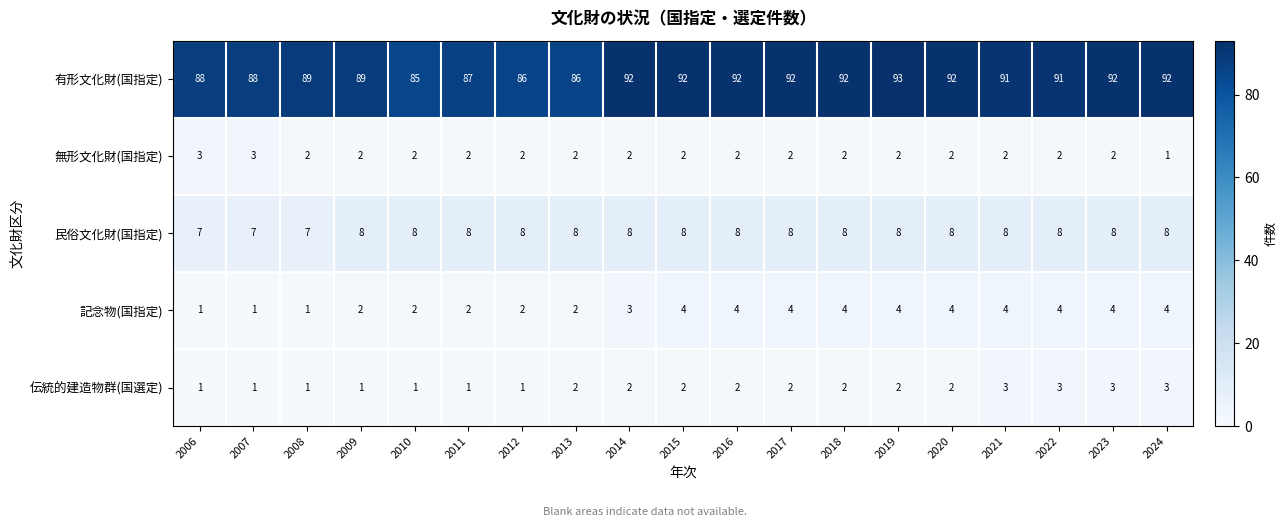

What is the maximum value shown in the chart?

93